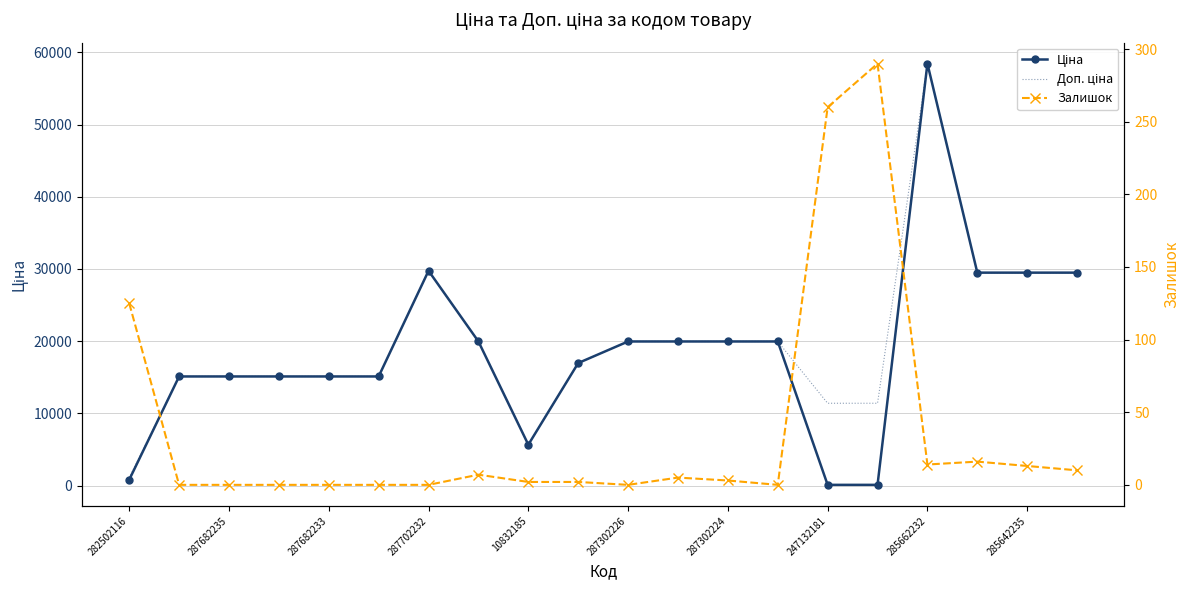

Which series has the largest total across all categories?

Доп. ціна